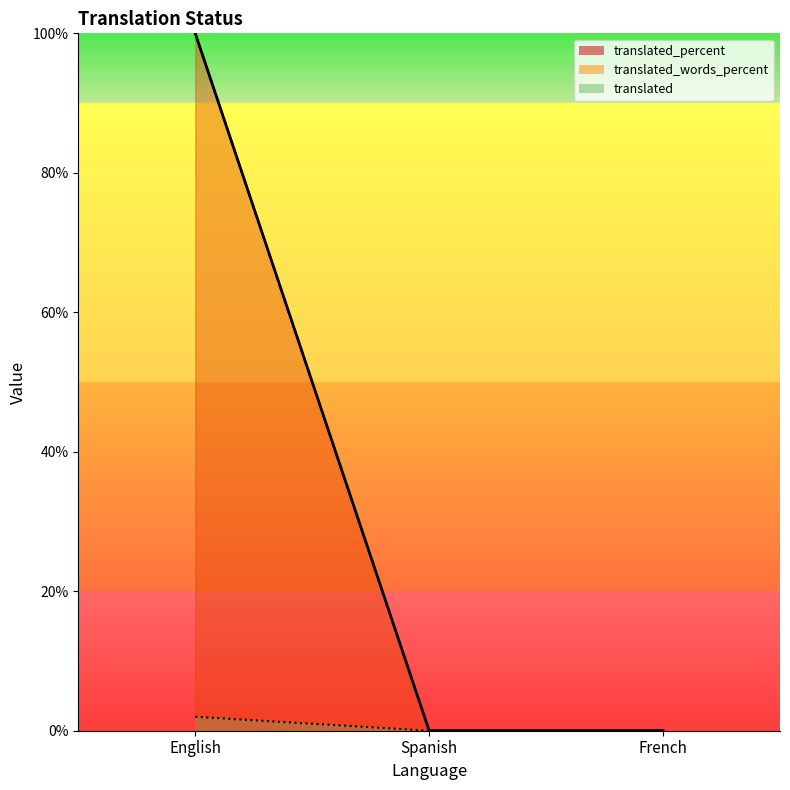

Reading left to right, transcribe all the data shown in this chart.

translated: English=2	Spanish=0	French=0
translated_percent: English=100	Spanish=0	French=0
translated_words_percent: English=100	Spanish=0	French=0